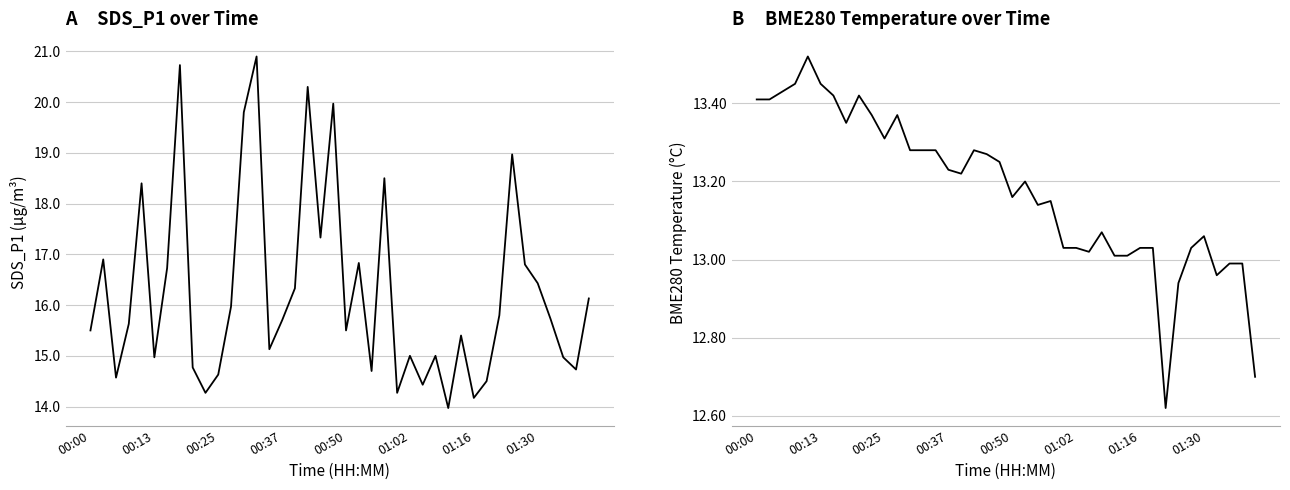

True or false: SDS_P1 and BME280_temperature cross at least once.

False